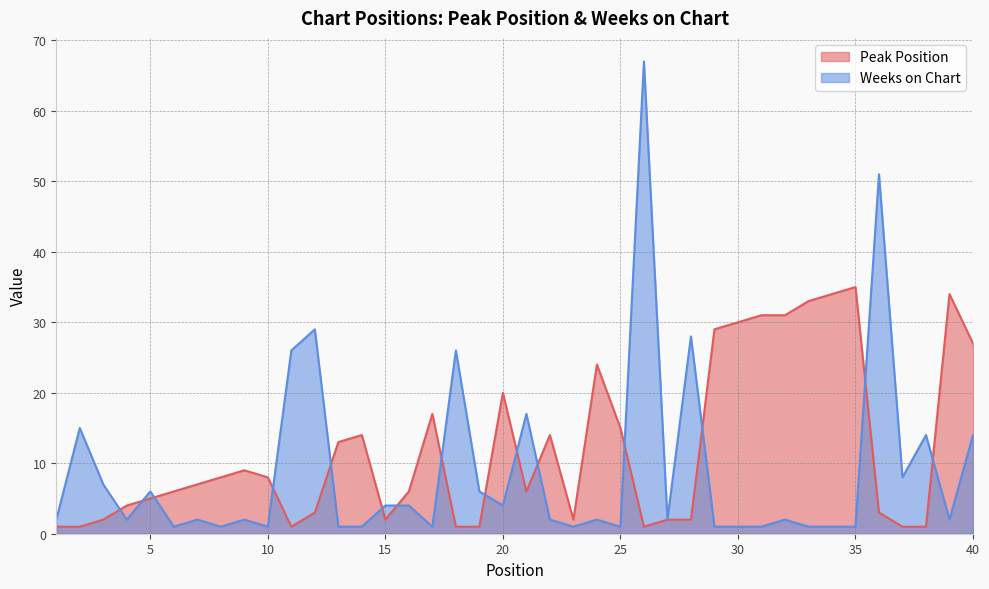

At which category does Weeks on Chart reach its first local valley?

4